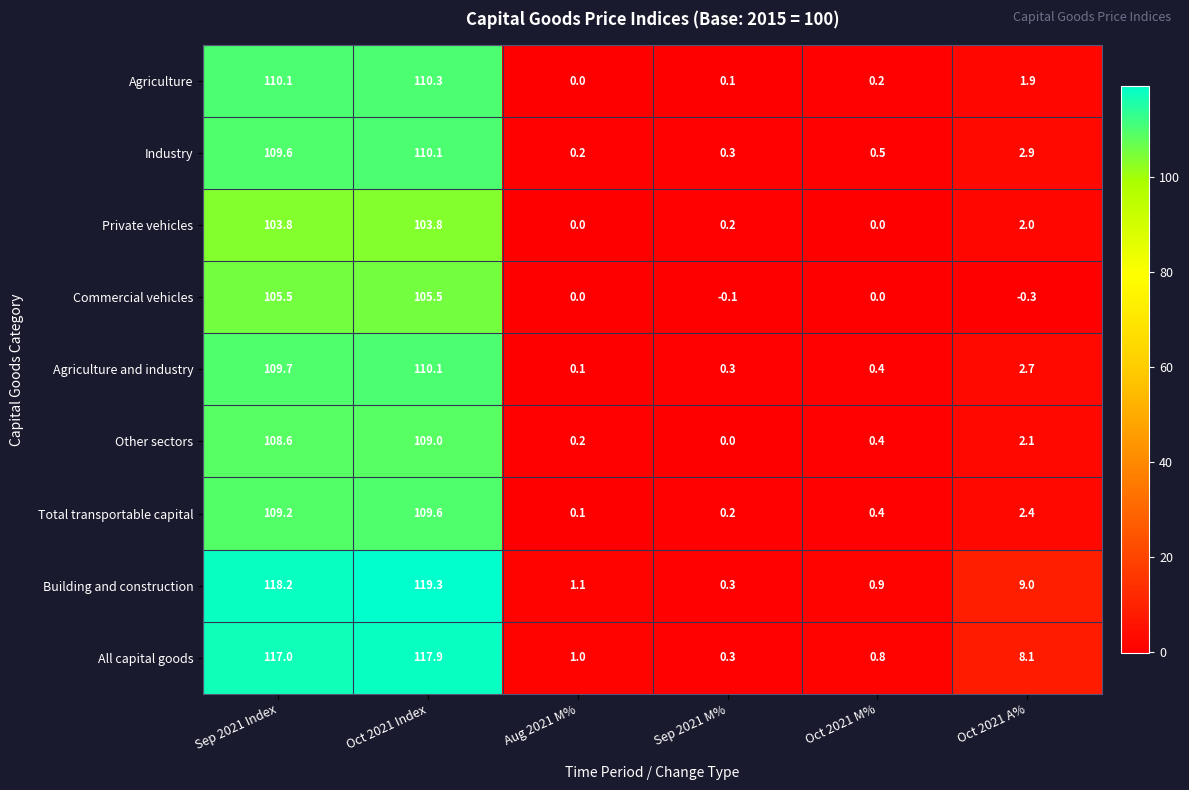

What is the difference between the highest and lowest values at Aug 2021 M%?

1.1